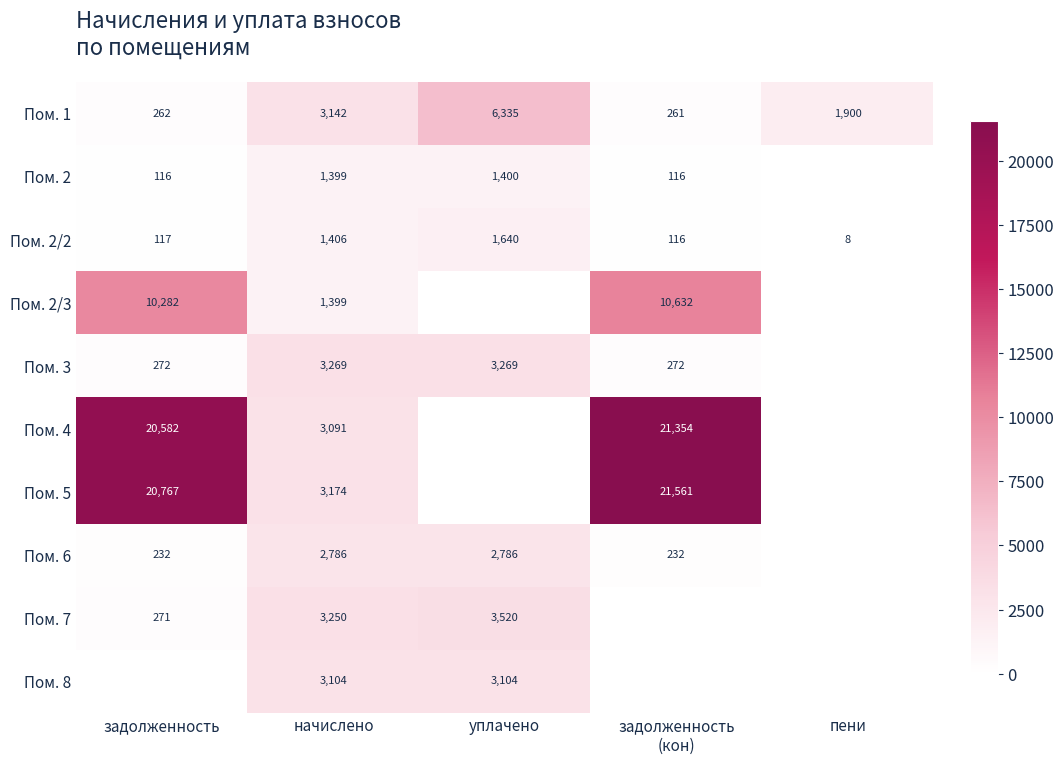

What is the difference between the highest and lowest values at начислено?

1870